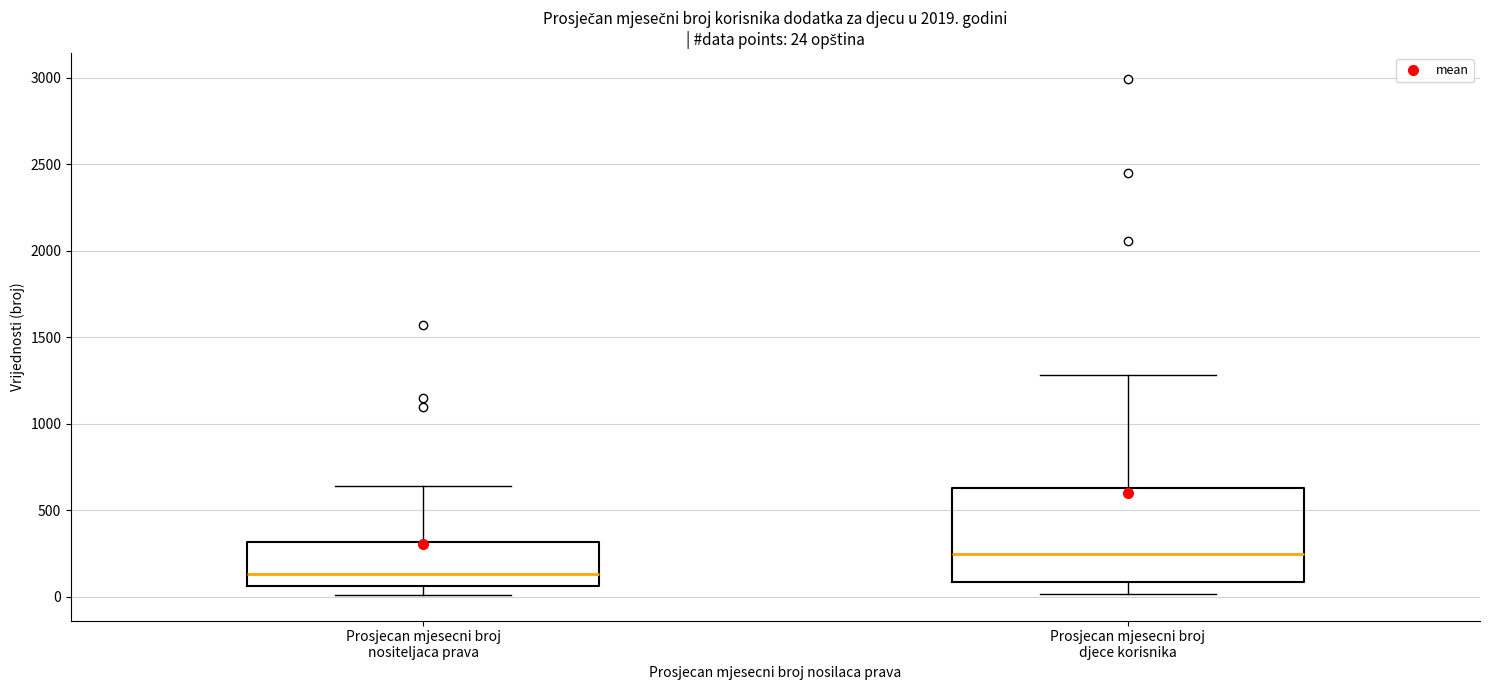

Which box is the tallest, from its lower edge to its upper edge?

Prosjecan mjesecni broj djece korisnika